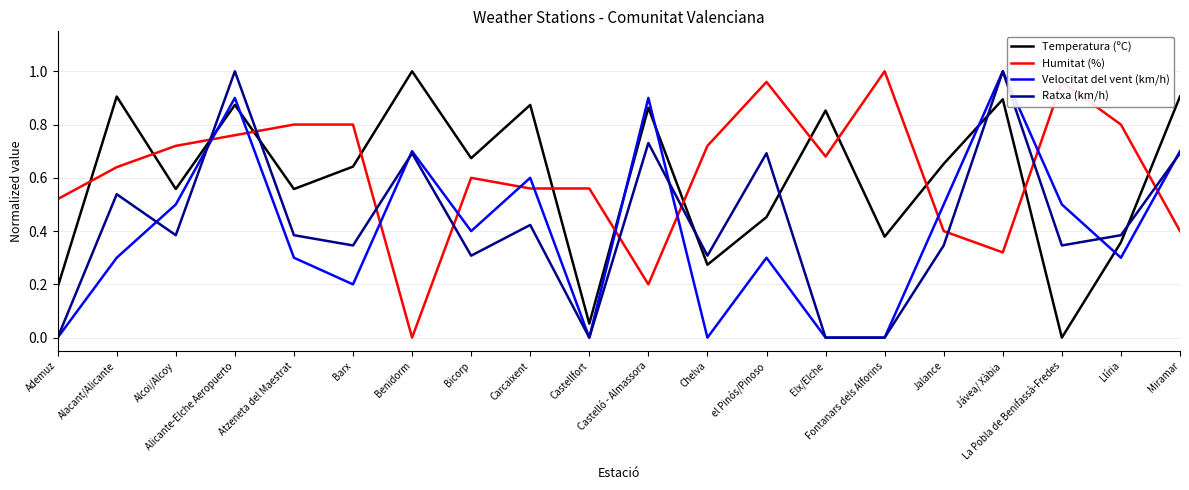

True or false: Temperatura (ºC) has more than 1 points higher than both neighbors.

True